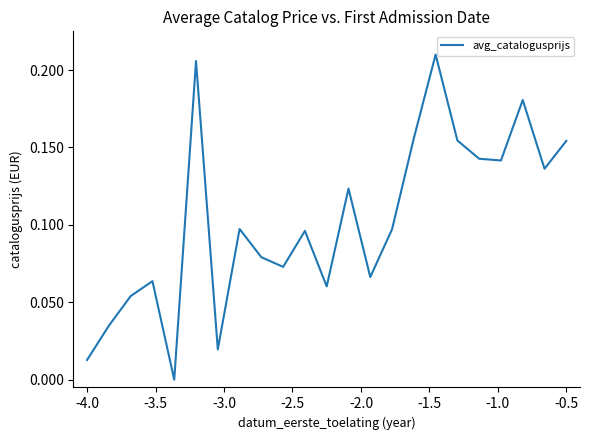

Does the chart display data point markers on the line(s)?

No